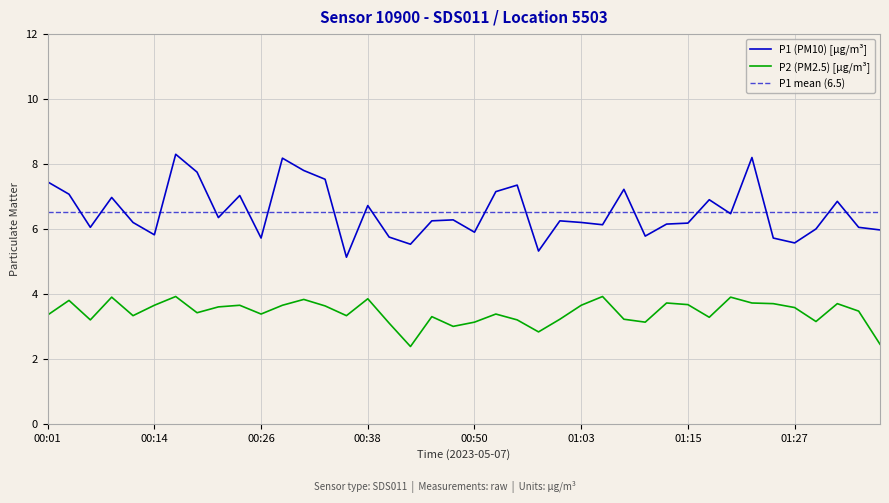

True or false: P1 and P2 cross at least once.

False